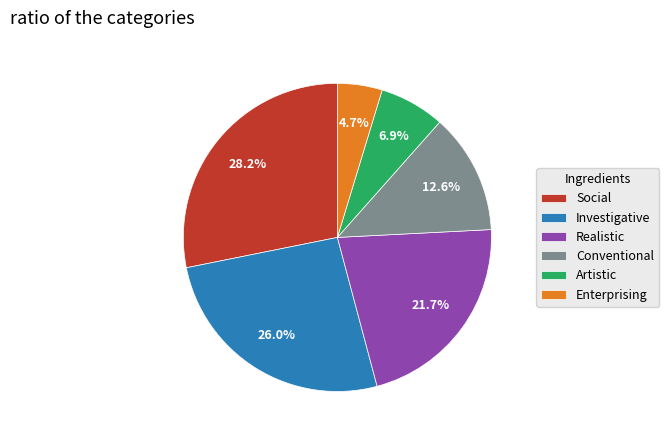

True or false: Enterprising accounts for 5% of the total.

True